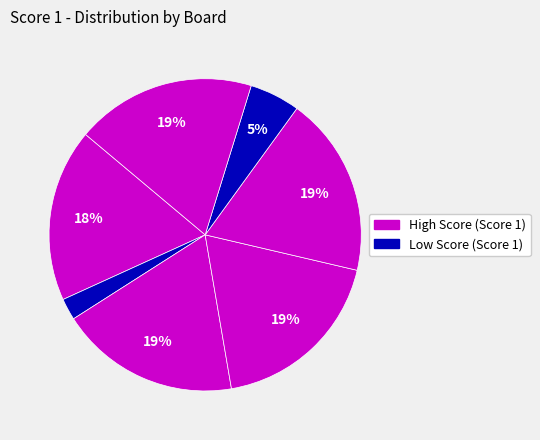

Count the number of slices in the pie.

7